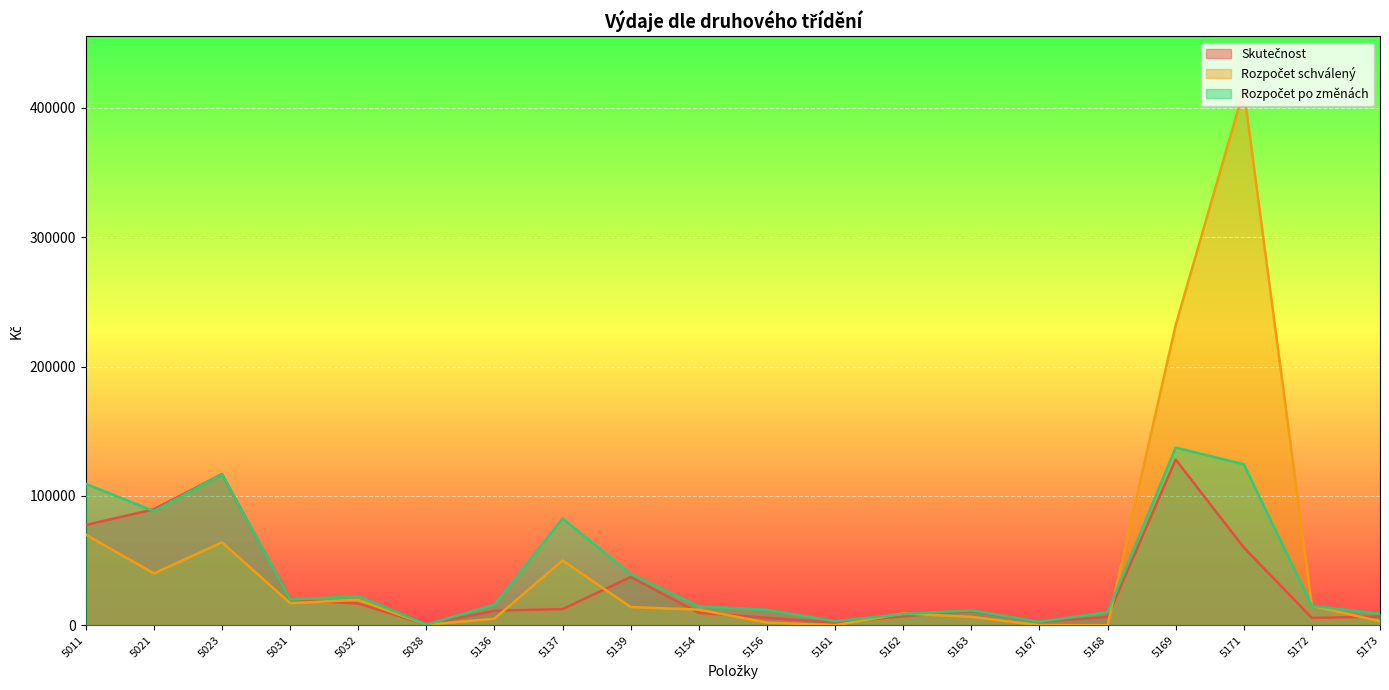

Does the chart display data point markers on the line(s)?

No